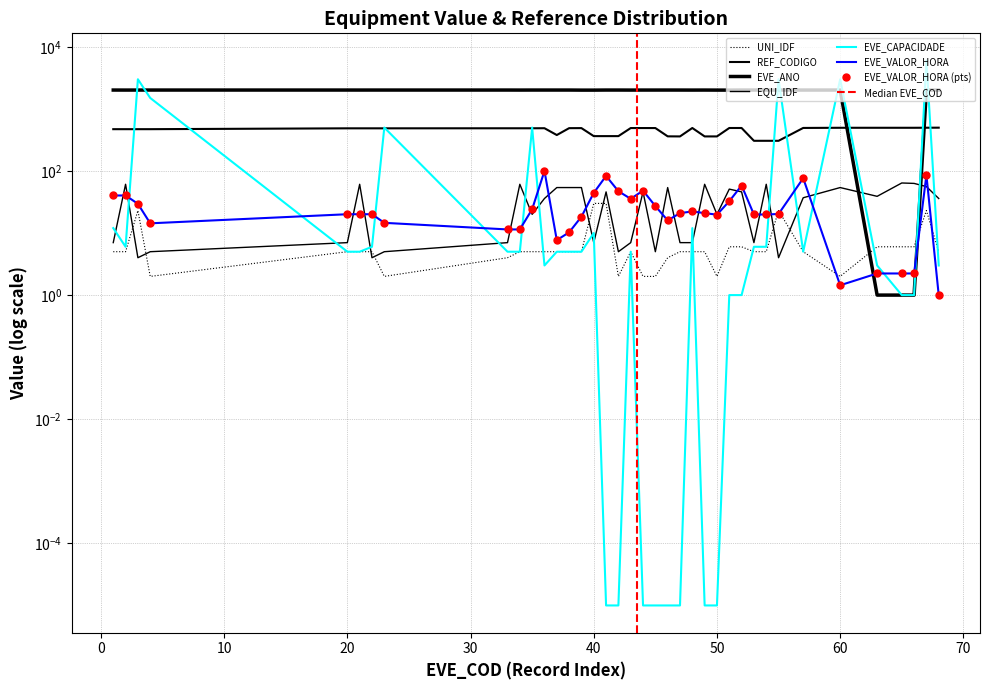

At which label is EVE_VALOR_HORA closest to 50?

44